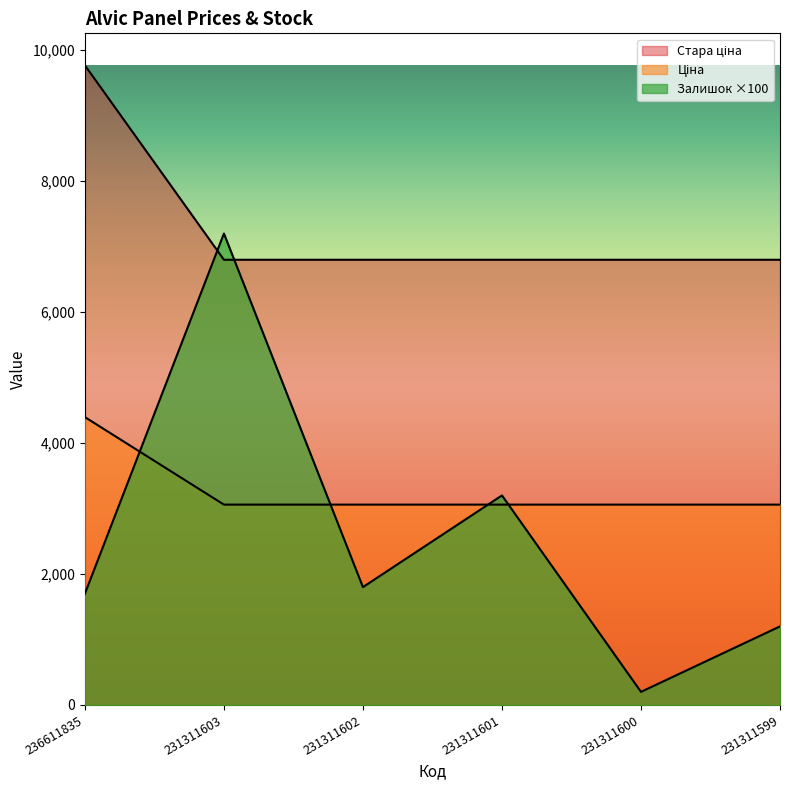

How many lines are shown in the chart?

3